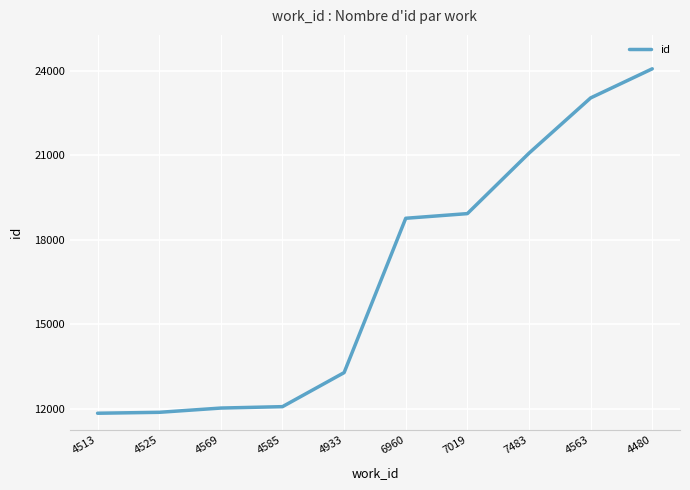

What is the difference between the second highest and second lowest values?

11160